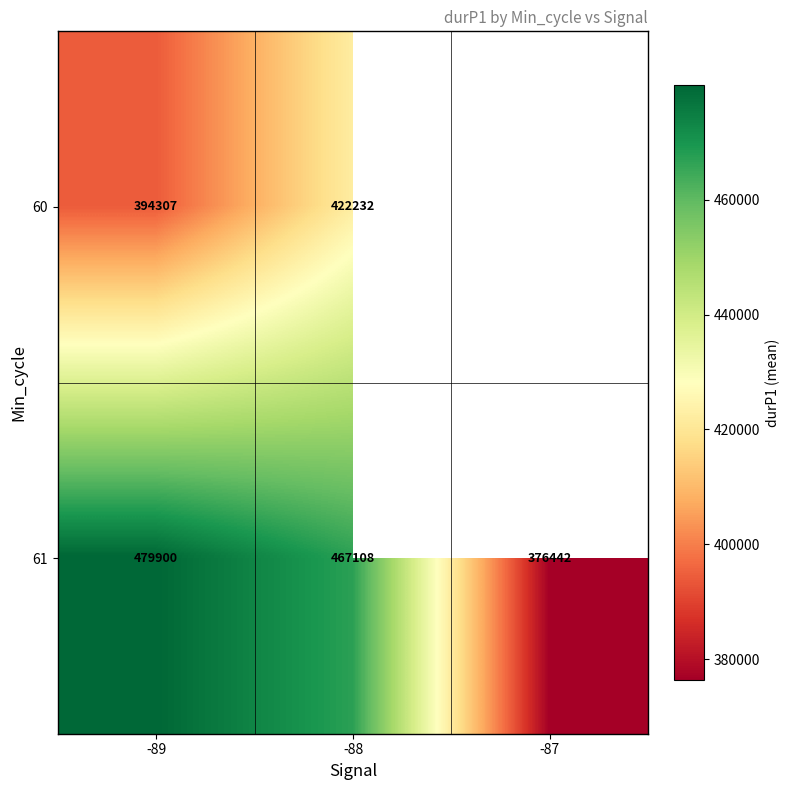

What is the greatest value displayed?

479899.5